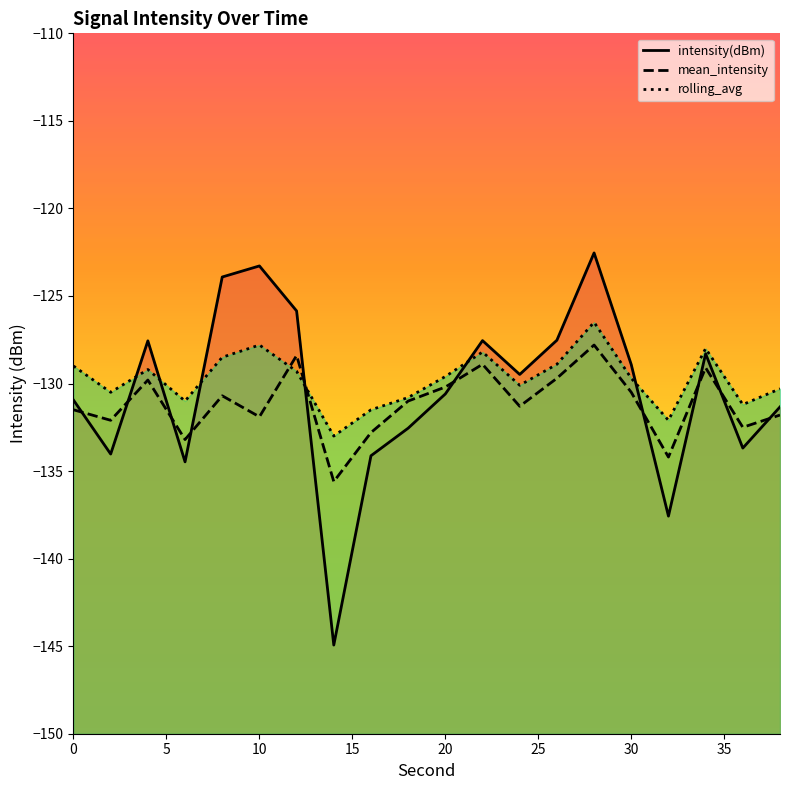

What is the highest value of the intensity(dBm) series?

-122.5